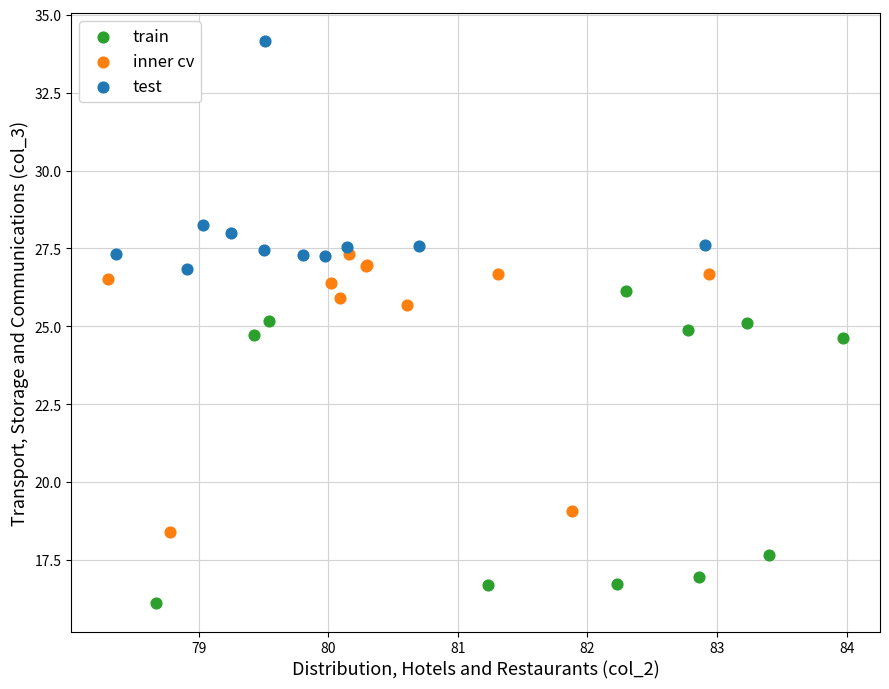

Which series contains the lowest Y value?

train